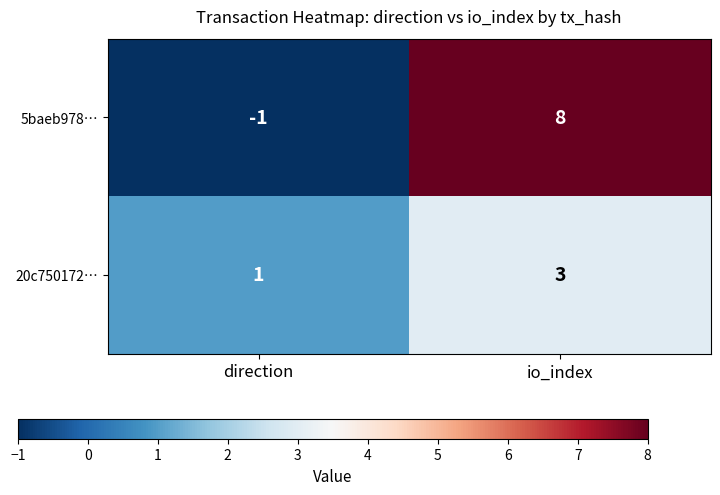

The value of 5baeb978… at direction is -1. True or false?

True